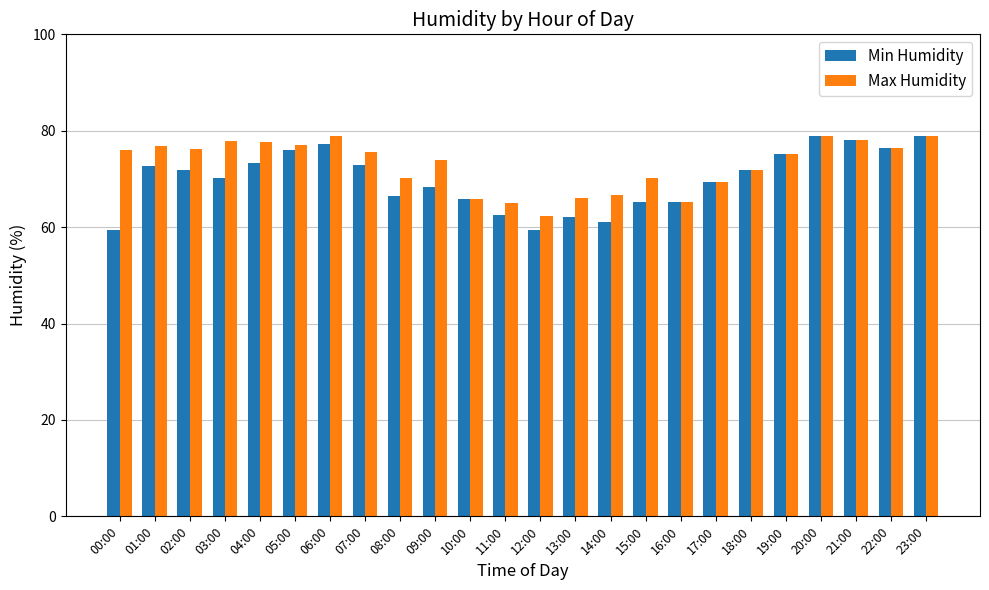

Between 00:00 and 06:00, which series saw the biggest shift?

Min Humidity